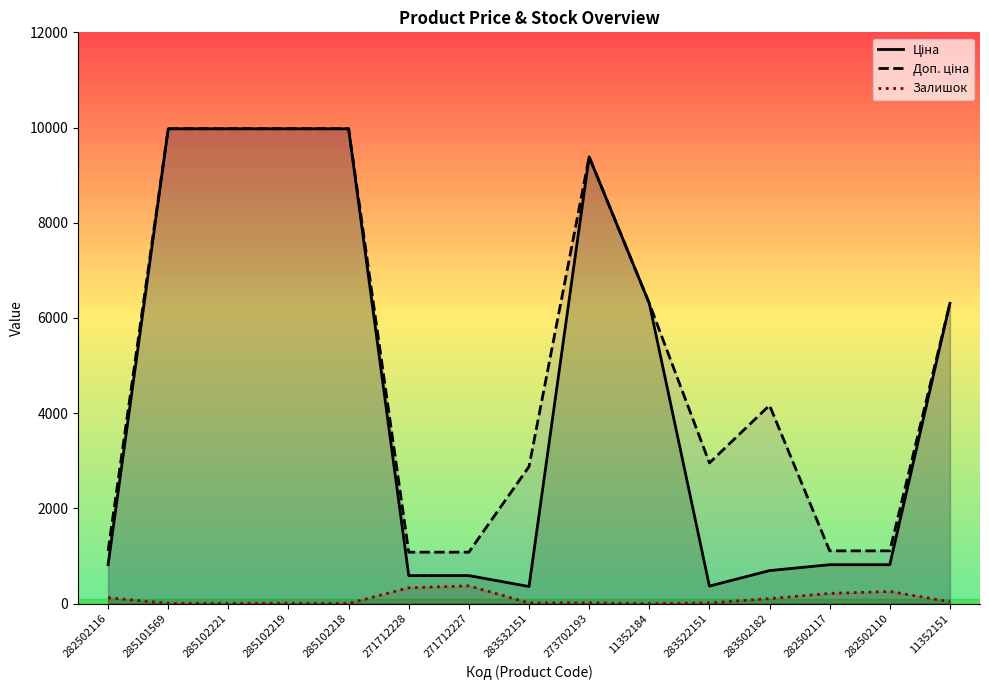

How many lines are shown in the chart?

3